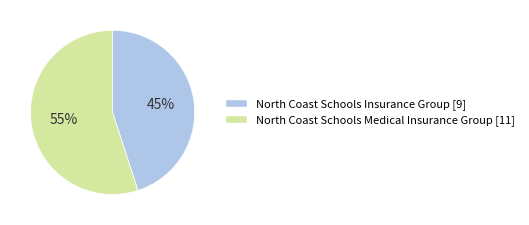

Between North Coast Schools Medical Insurance Group and North Coast Schools Insurance Group, which is larger?

North Coast Schools Medical Insurance Group